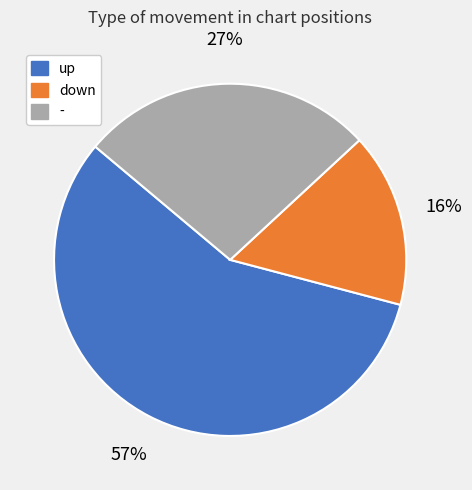

How many slices are in this pie chart?

3